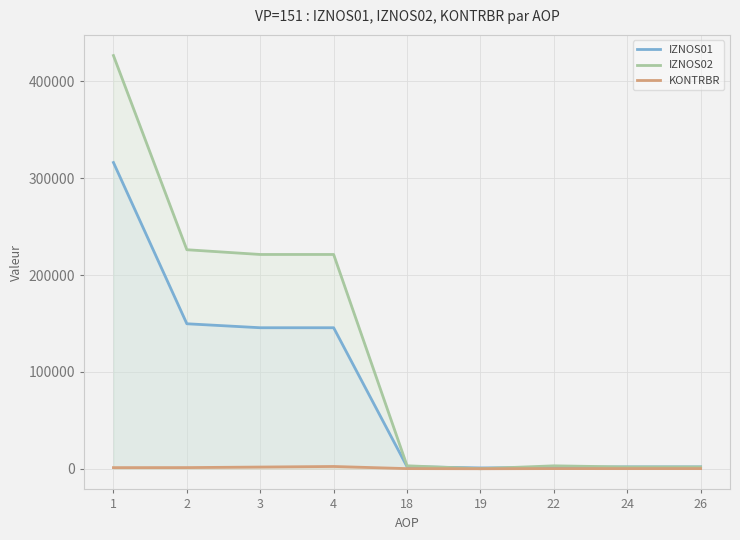

What is the total value across all series at 22?

4485.3